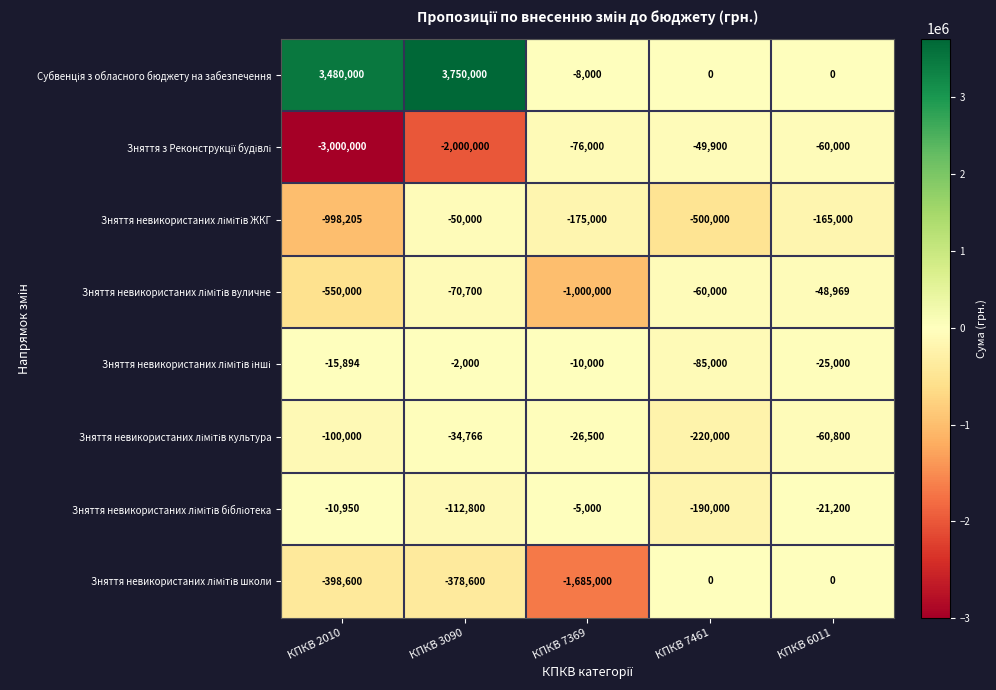

At which category is the sum across all series the highest?

КПКВ 3090